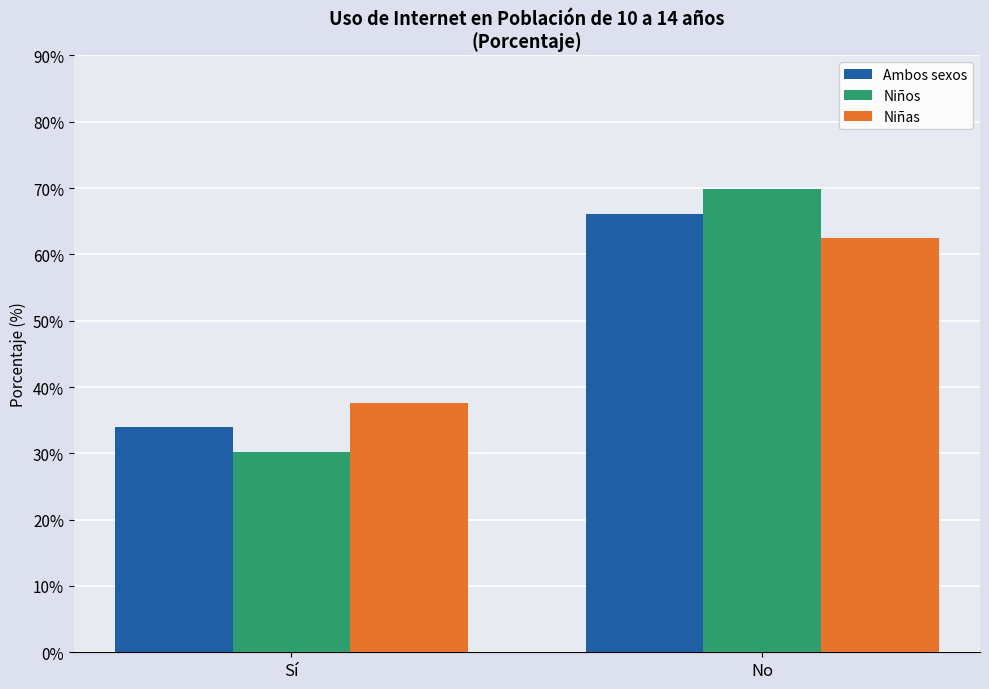

At which category is the sum across all series the highest?

No